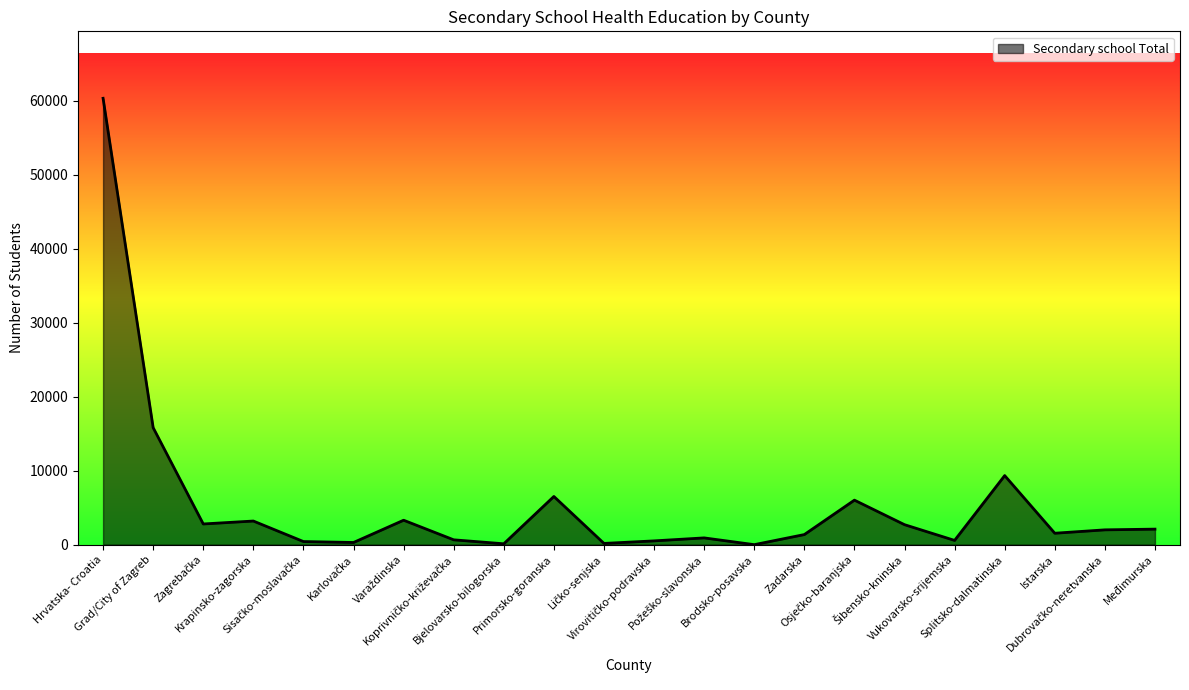

What is the greatest value displayed?

60341